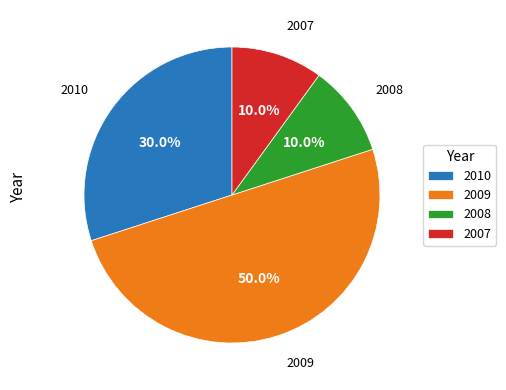

Is the sum of 2009 and 2007 greater than half?

Yes